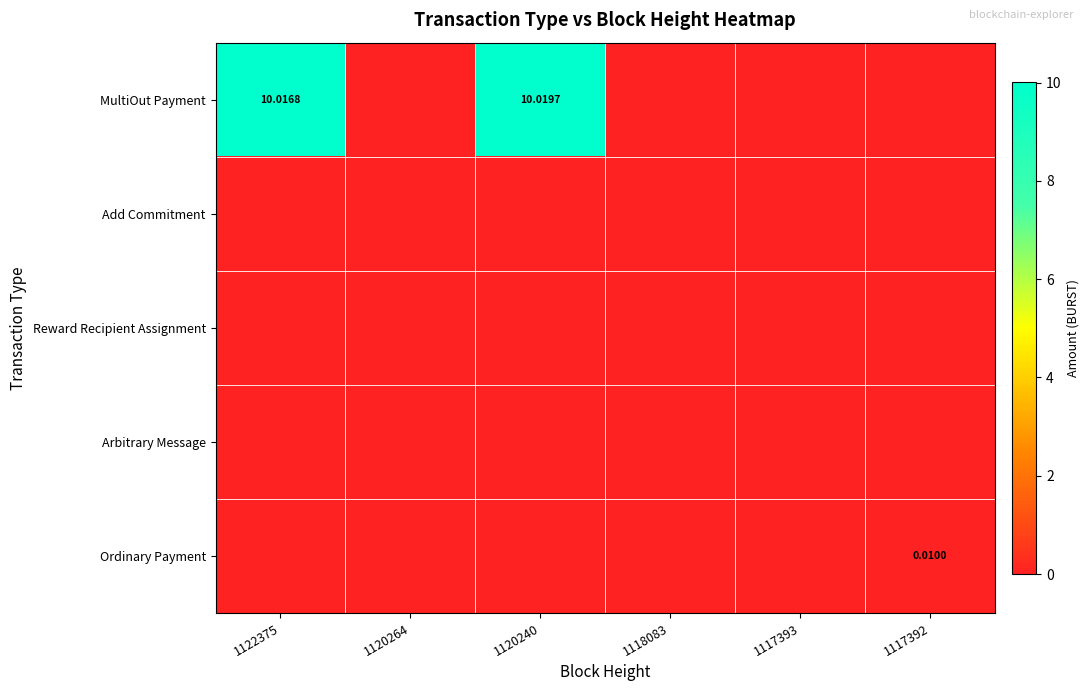

At which category is the sum across all series the highest?

1120240